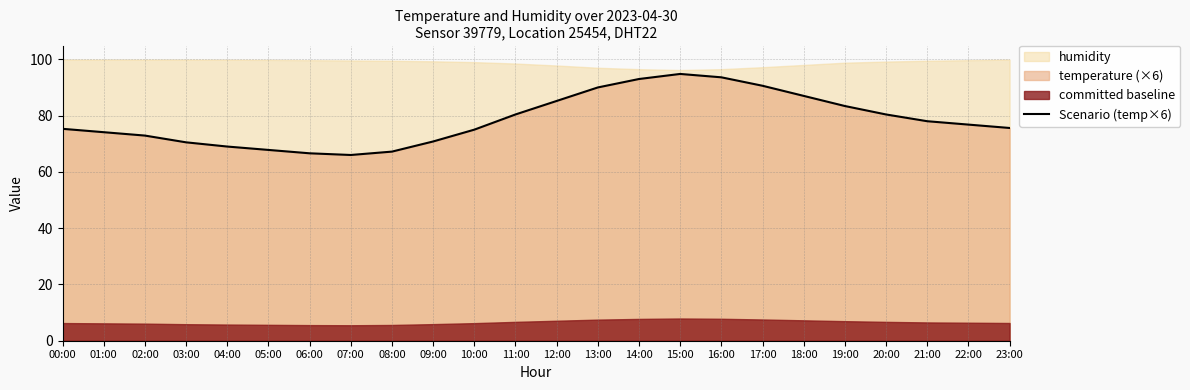

True or false: there are more than 1 points higher than both neighbors.

False